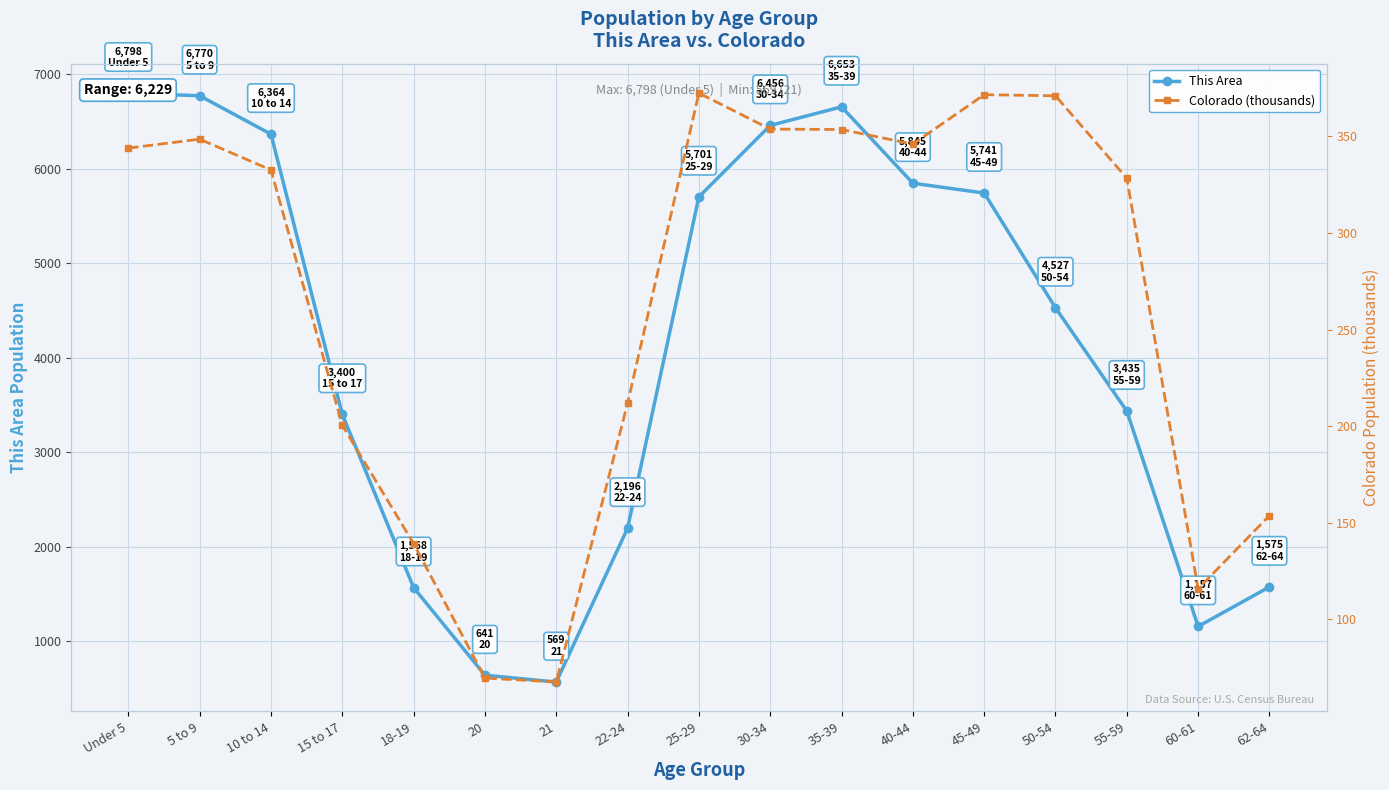

At which label does Colorado (thousands) first exceed 332?

Under 5